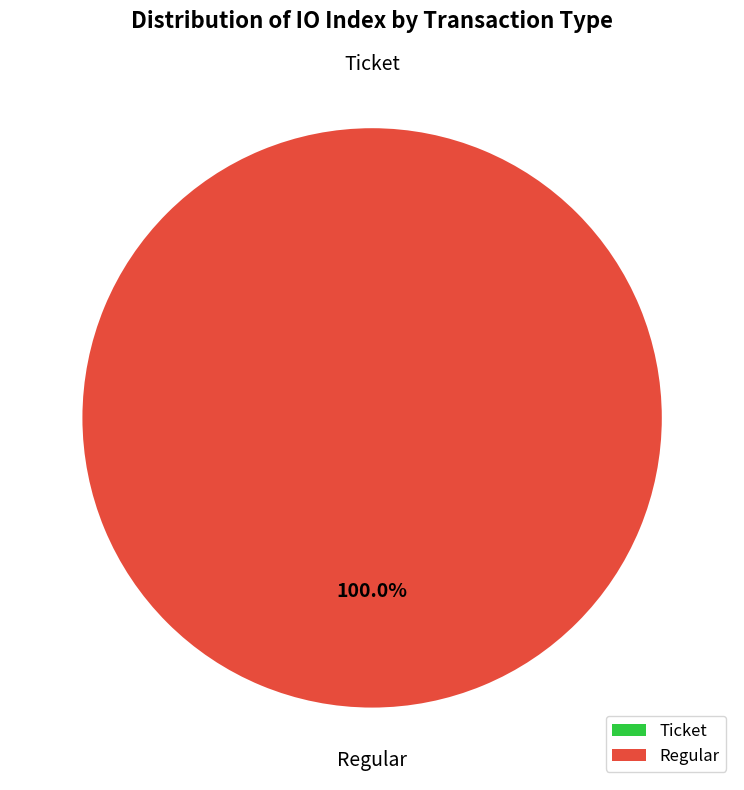

What is the majority slice?

Regular